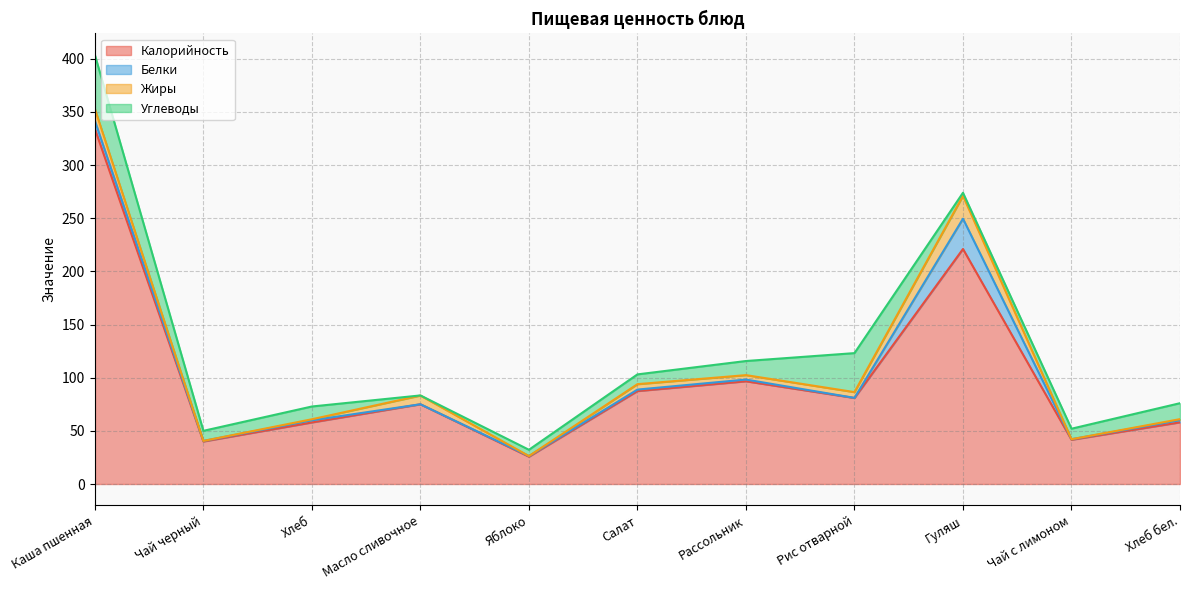

Reading left to right, extract all data points from this chart.

Калорийность: 334.0	40.0	57.9	75.0	25.7	87.4	96.6	80.9	221.0	41.6	58.0
Белки: 7.6	0.5	2.0	0.0	0.6	1.4	1.6	0.1	28.5	0.5	2.0
Жиры: 11.1	0.0	1.0	8.2	0.0	5.1	4.2	5.4	21.5	0.0	1.0
Углеводы: 50.8	9.5	12.0	0.1	5.9	9.2	13.3	36.7	2.9	9.9	15.0